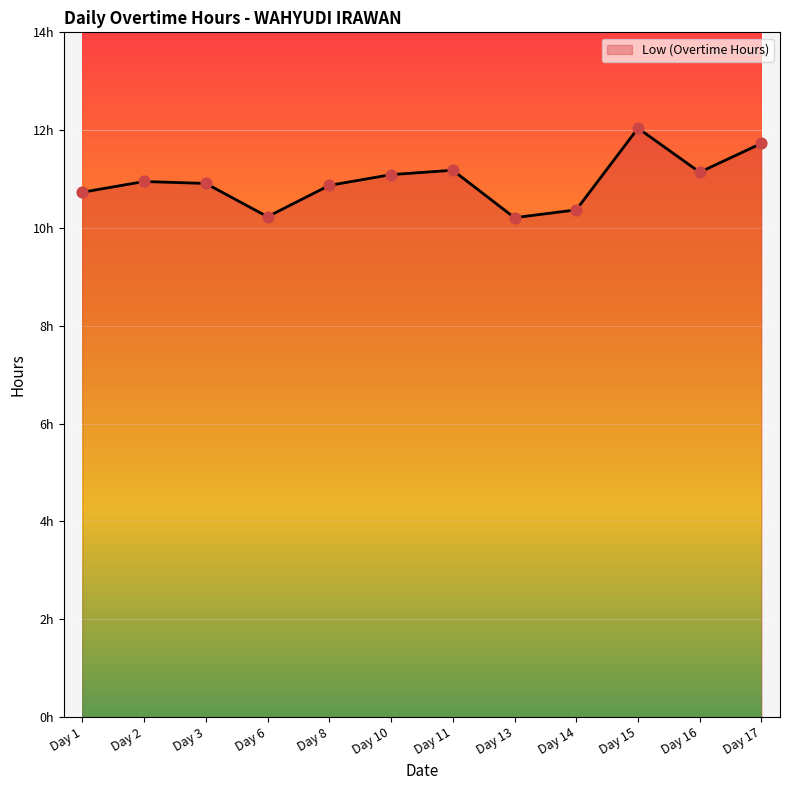

What is the change in value from Day 1 to Day 8?

+0.1